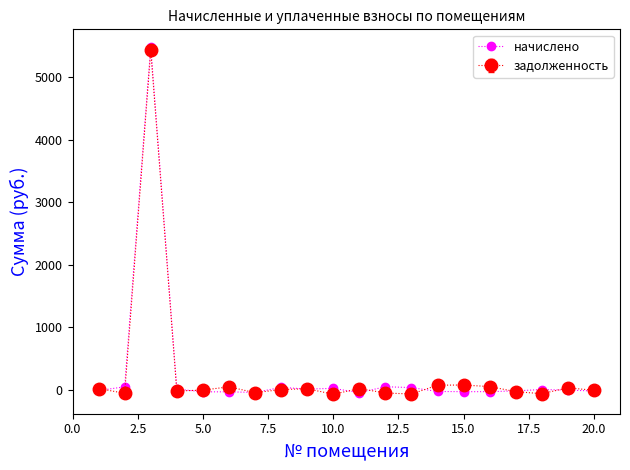

Which series has the widest spread of values?

начислено